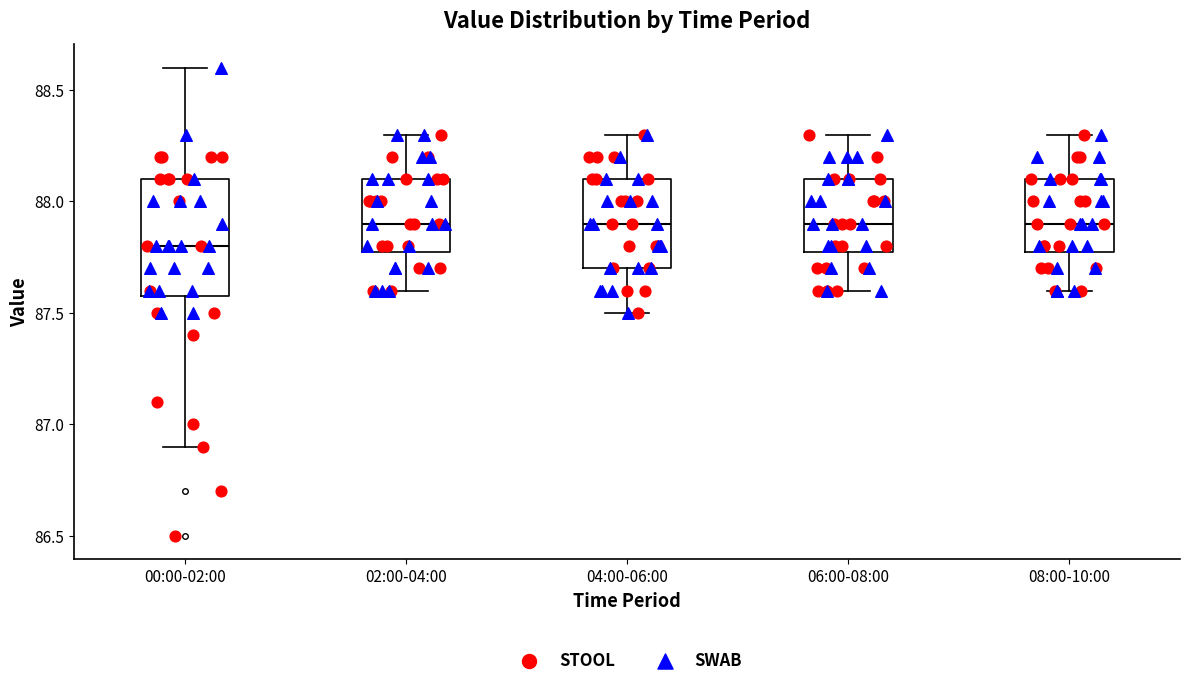

Comparing the boxes themselves (not the whiskers), which one is the tallest?

00:00-02:00